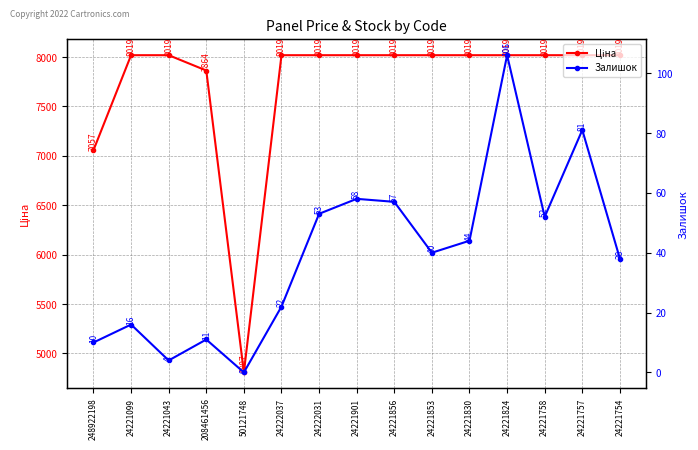

At which label is Ціна closest to 6413?

248922198